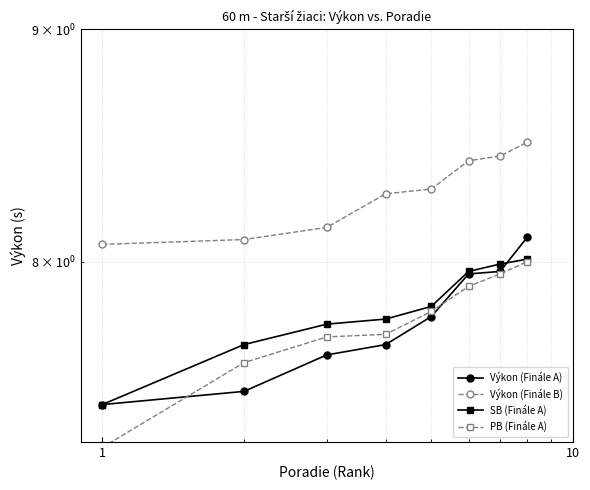

What is the sum of all SB (Finále A) values?

62.4